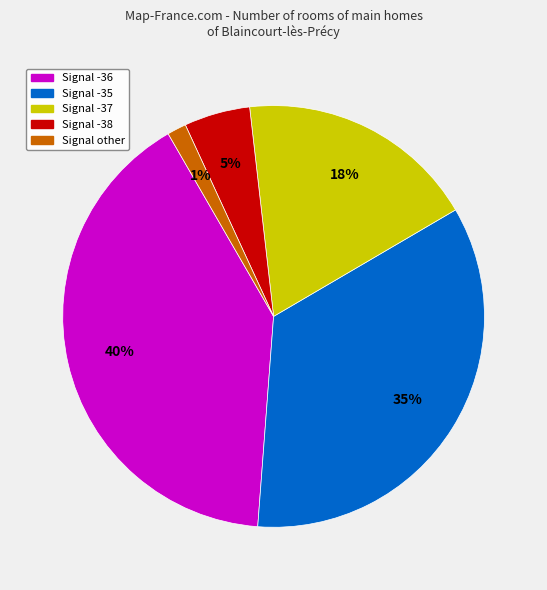

Is there a majority slice in this chart?

No